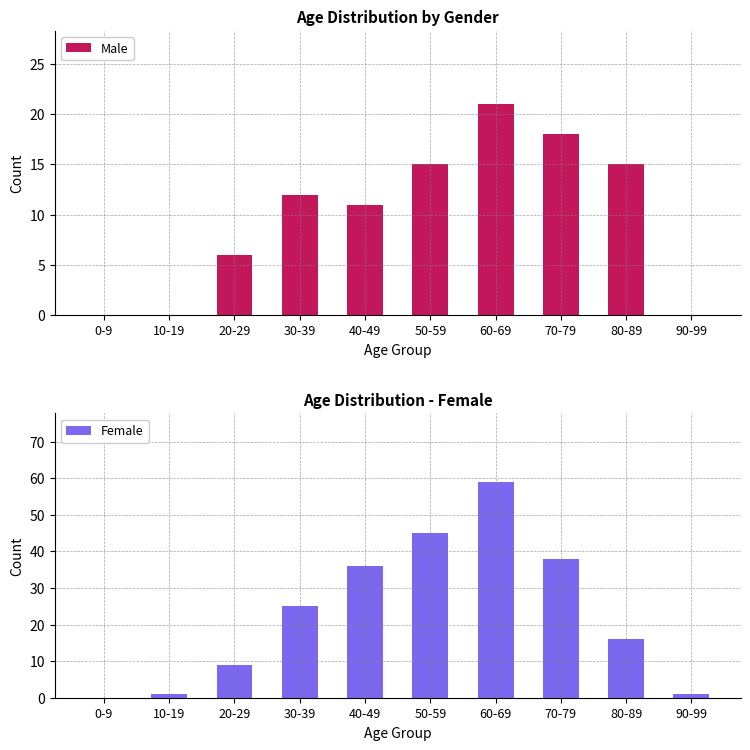

What is the maximum value shown in the chart?

59